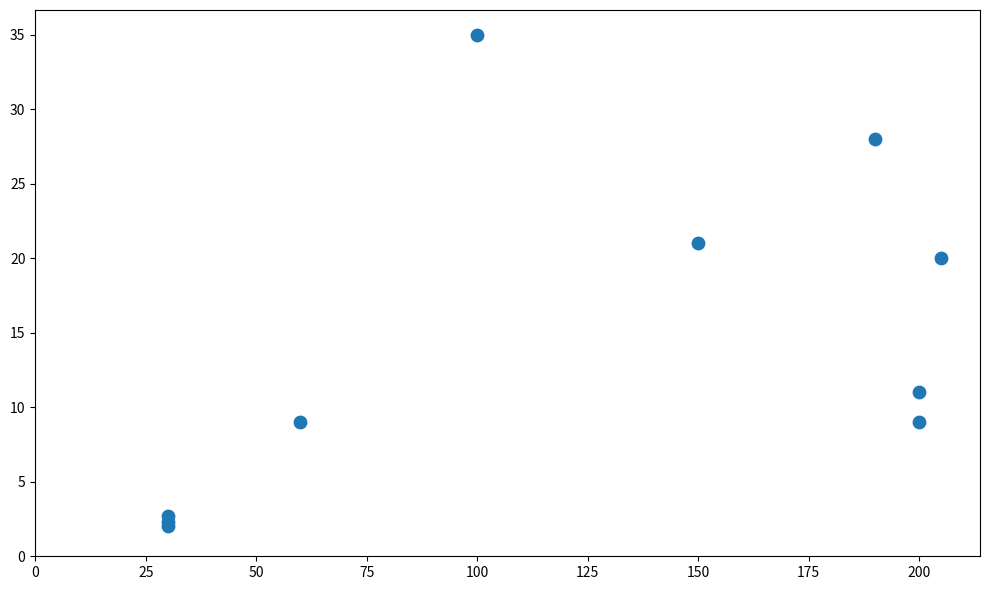

What Y value in the scatter plot is closest to 18?

20.0